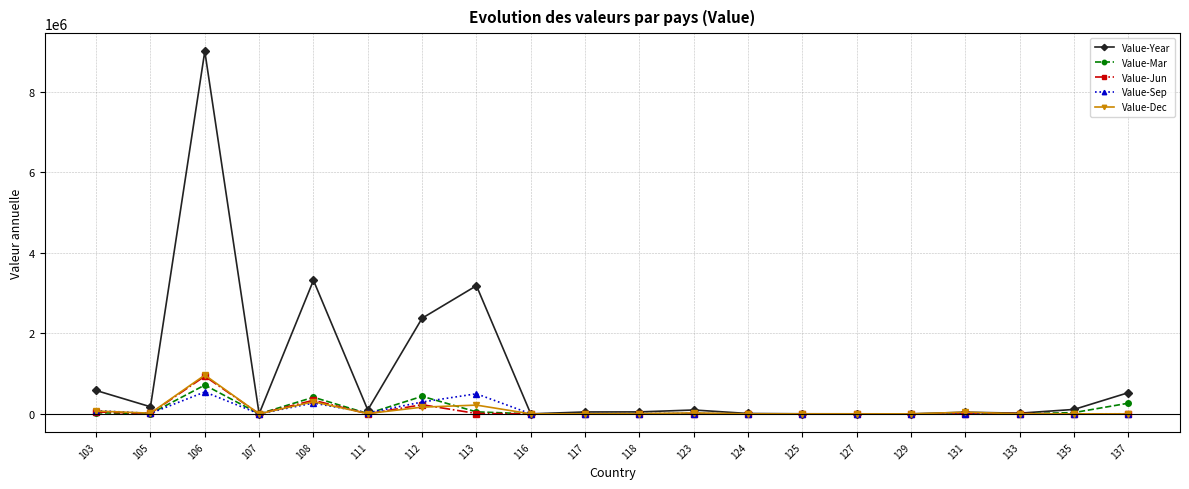

True or false: Value-Dec has more than 1 points higher than both neighbors.

True